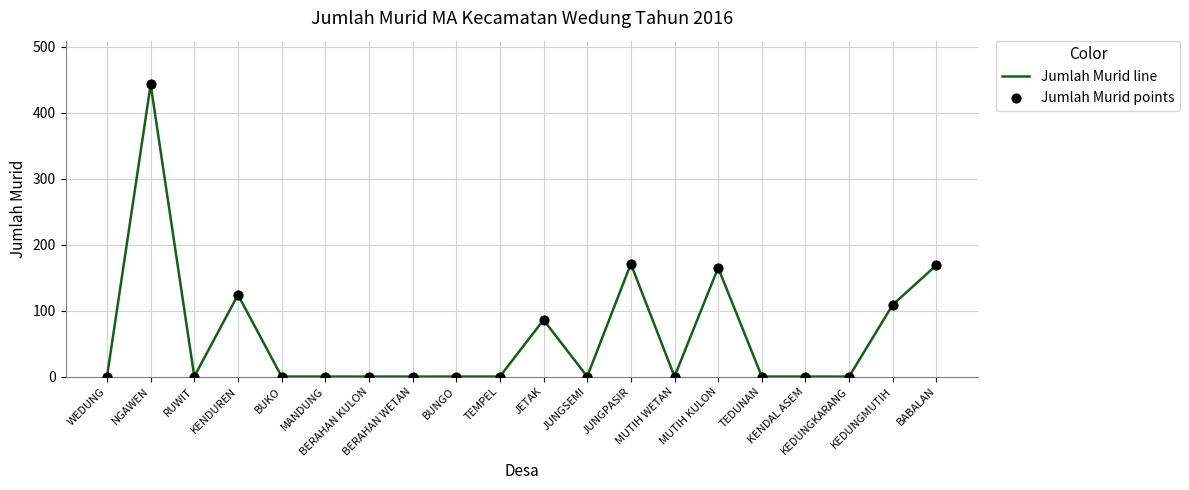

What is the maximum value shown in the chart?

443